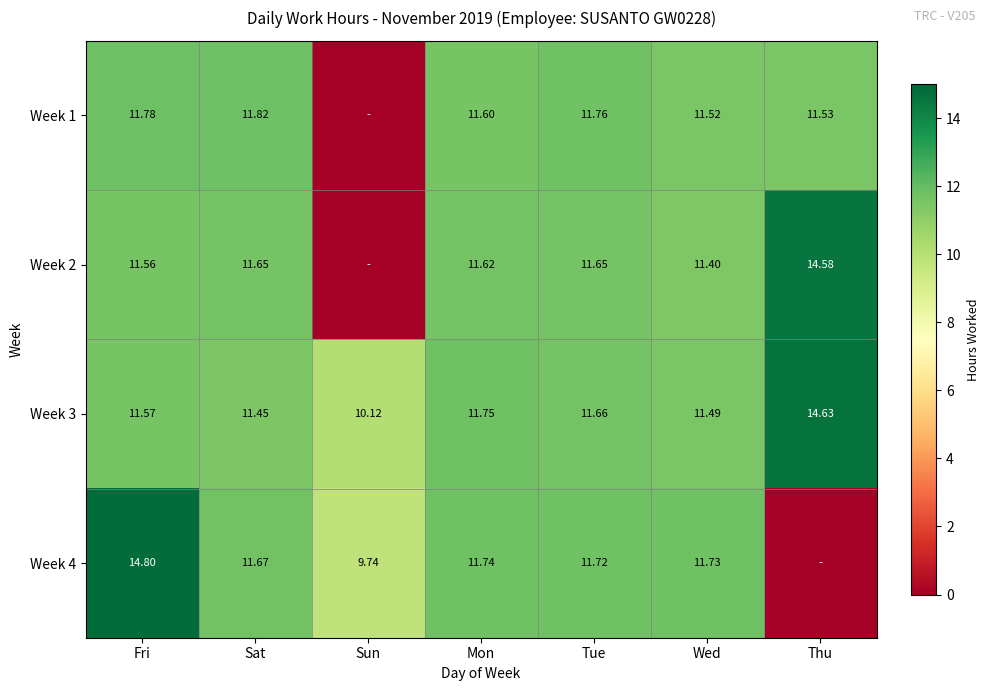

How many values in the Week 3 series exceed 11?

6